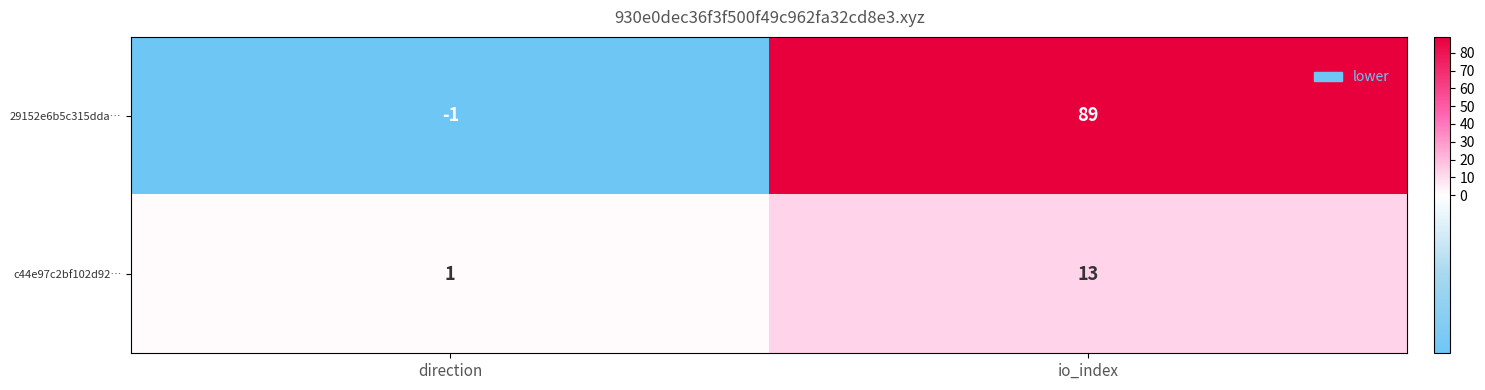

True or false: c44e97c2bf102d92… has a value of 1 at direction.

True